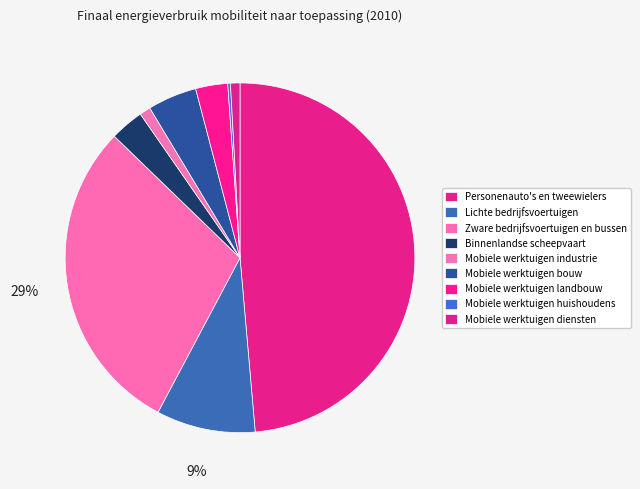

Approximately how many times larger is the value at Personenauto's en tweewielers compared to Mobiele werktuigen landbouw?

16.4